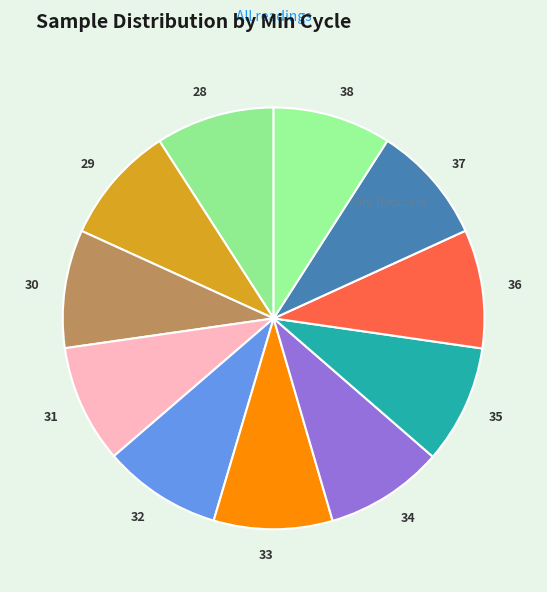

What is the ratio of the value at 37 to the value at 36?

1.0